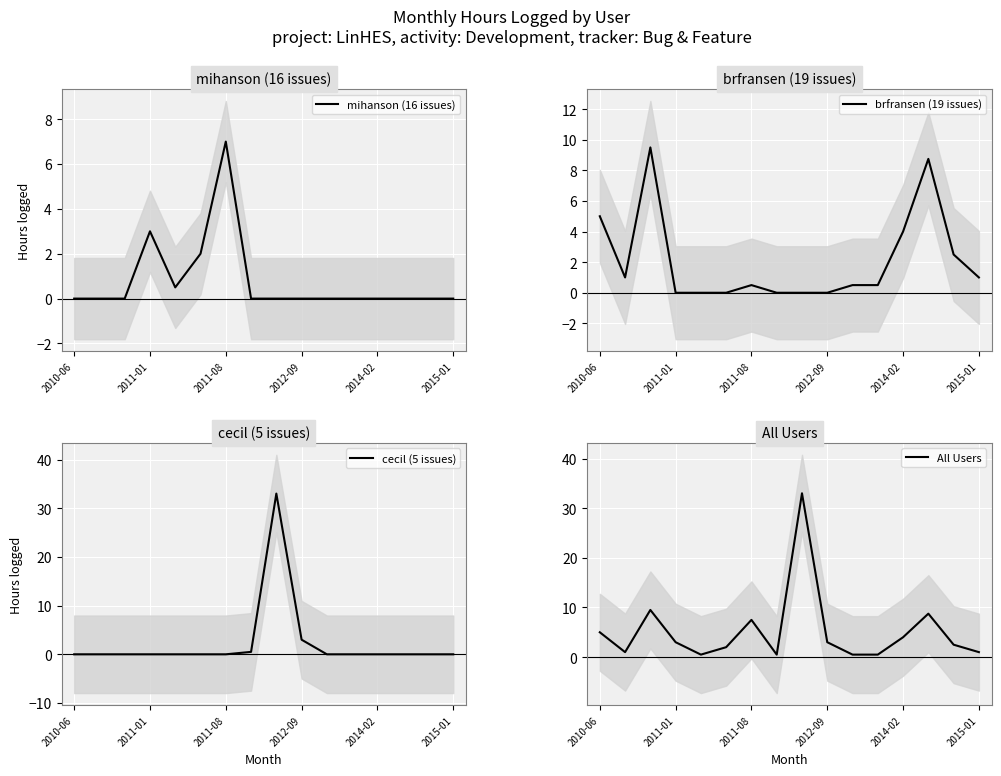

How many distinct data groups are displayed?

4